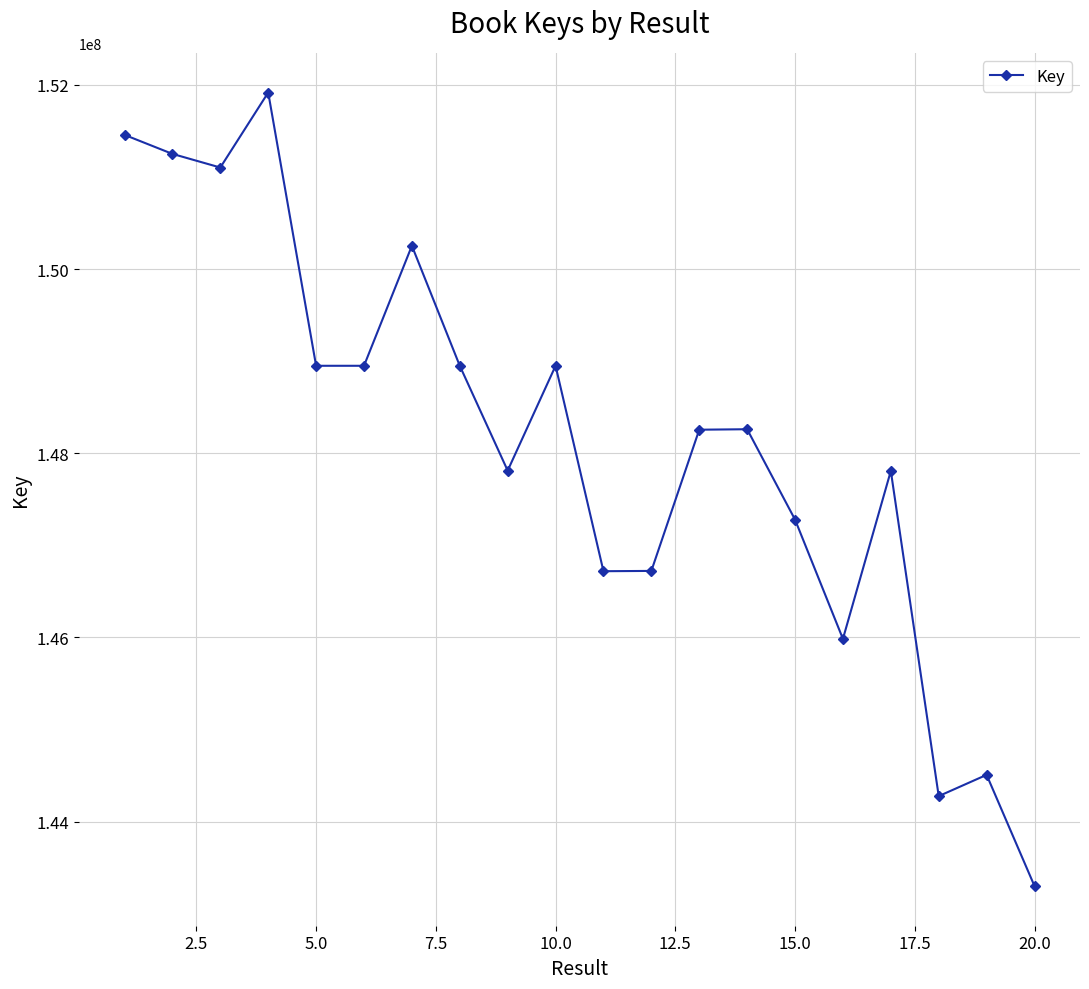

What is the sum of all values?

2962704726